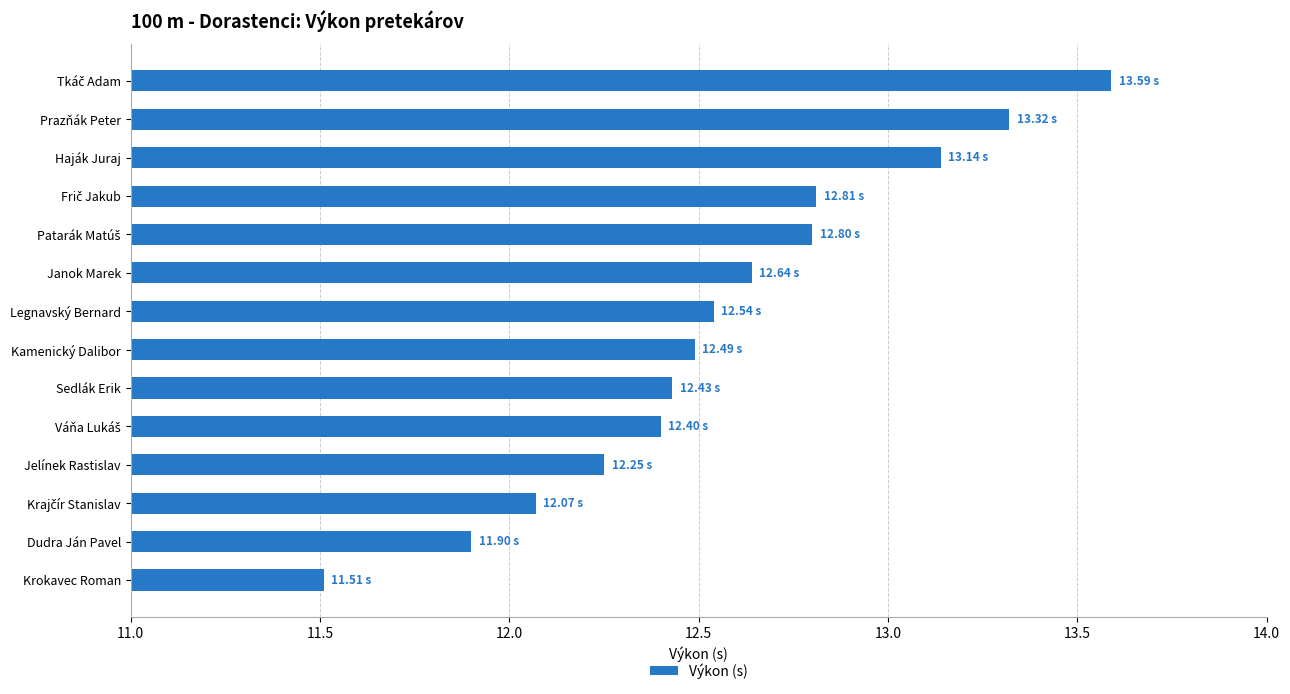

What is the smallest value displayed?

11.5